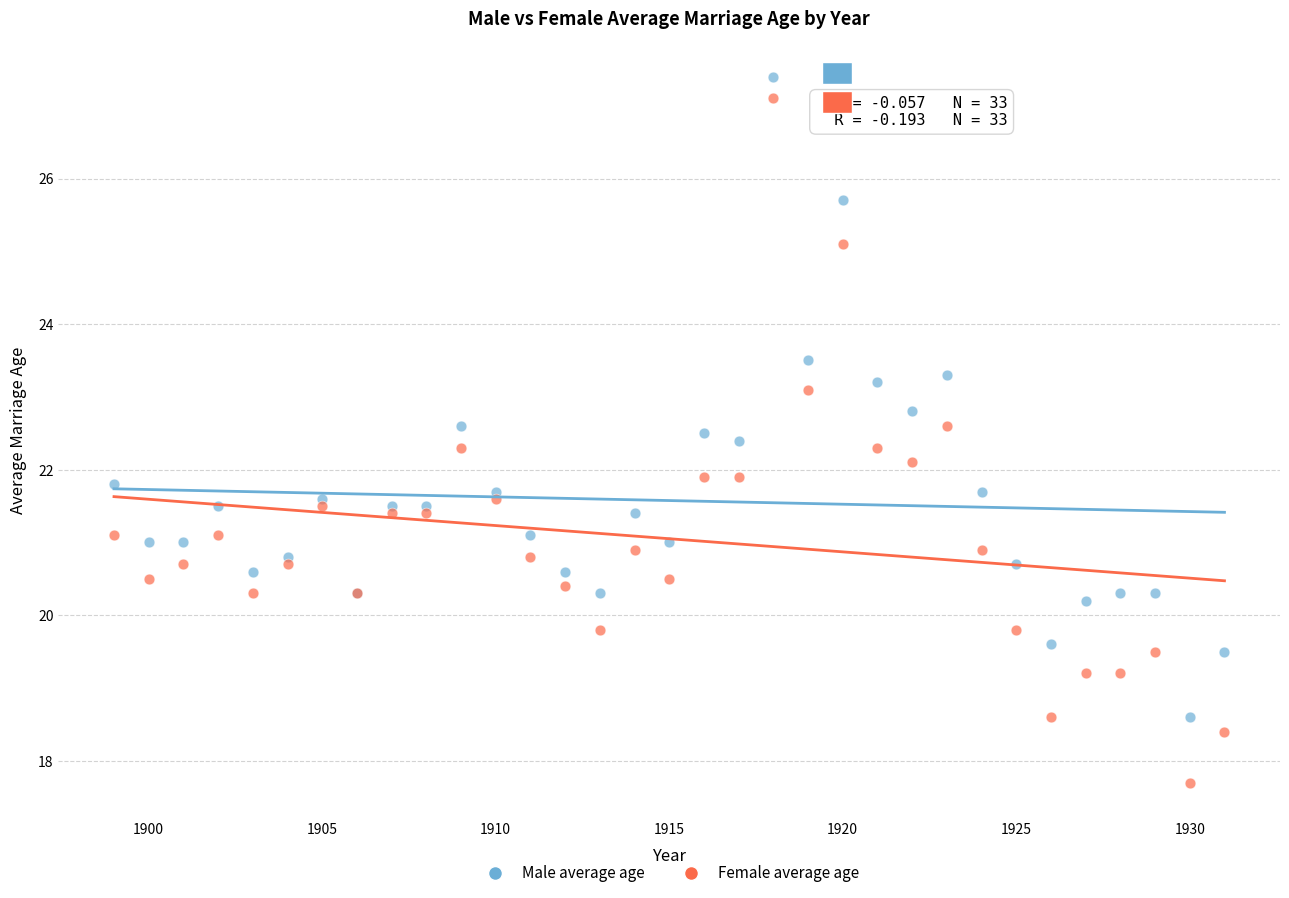

Which series has the widest spread of Y values?

Female average age